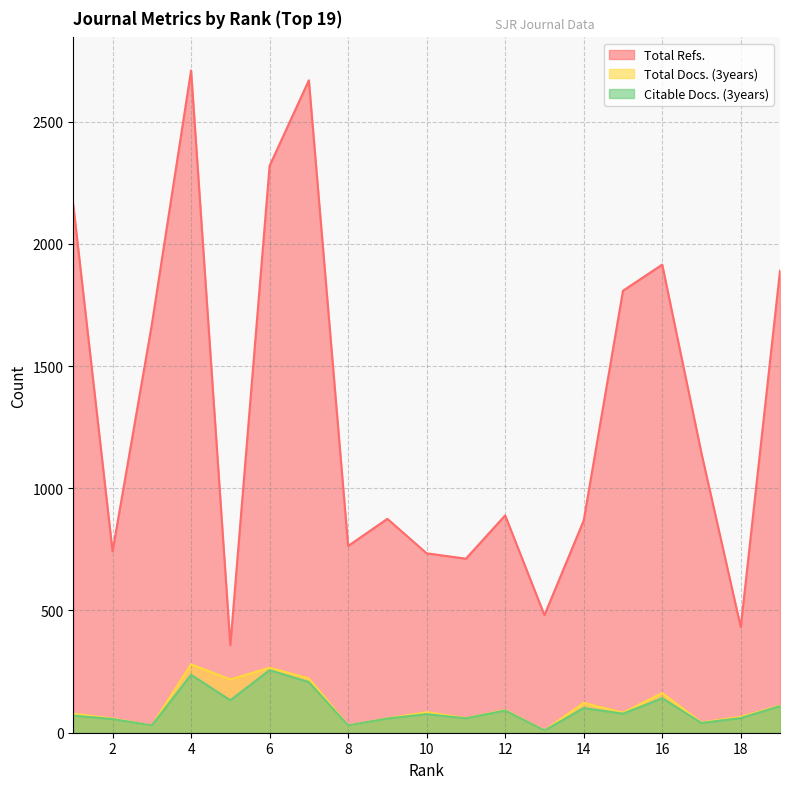

At which category does Citable Docs. (3years) reach its first local peak?

4